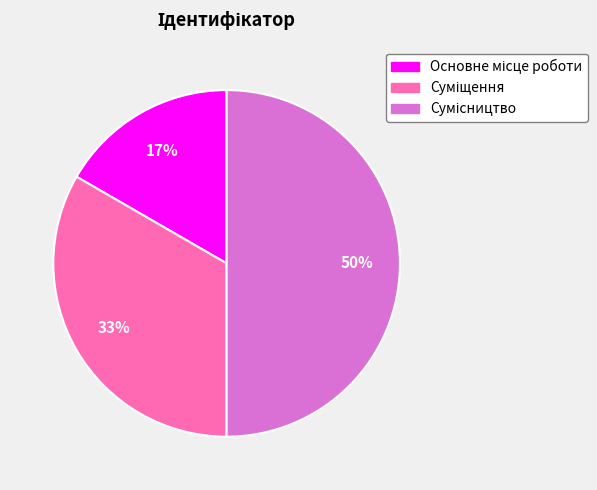

To the nearest percent, what is the difference between the largest and smallest slice percentages?

33%